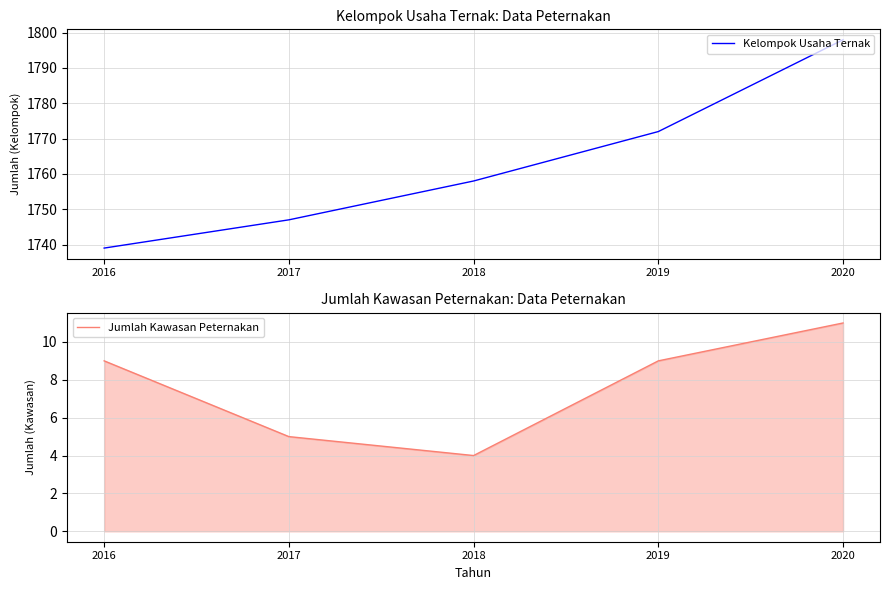

Which category has the highest value across all series?

2020